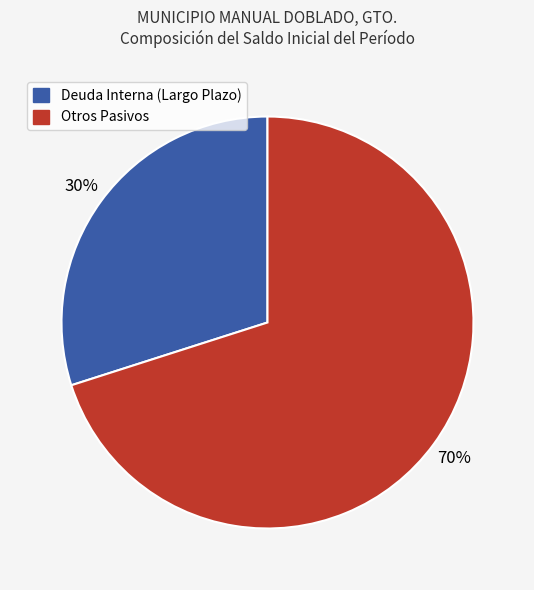

What is the ratio of the value at Deuda Interna (Largo Plazo) to the value at Otros Pasivos?

0.4